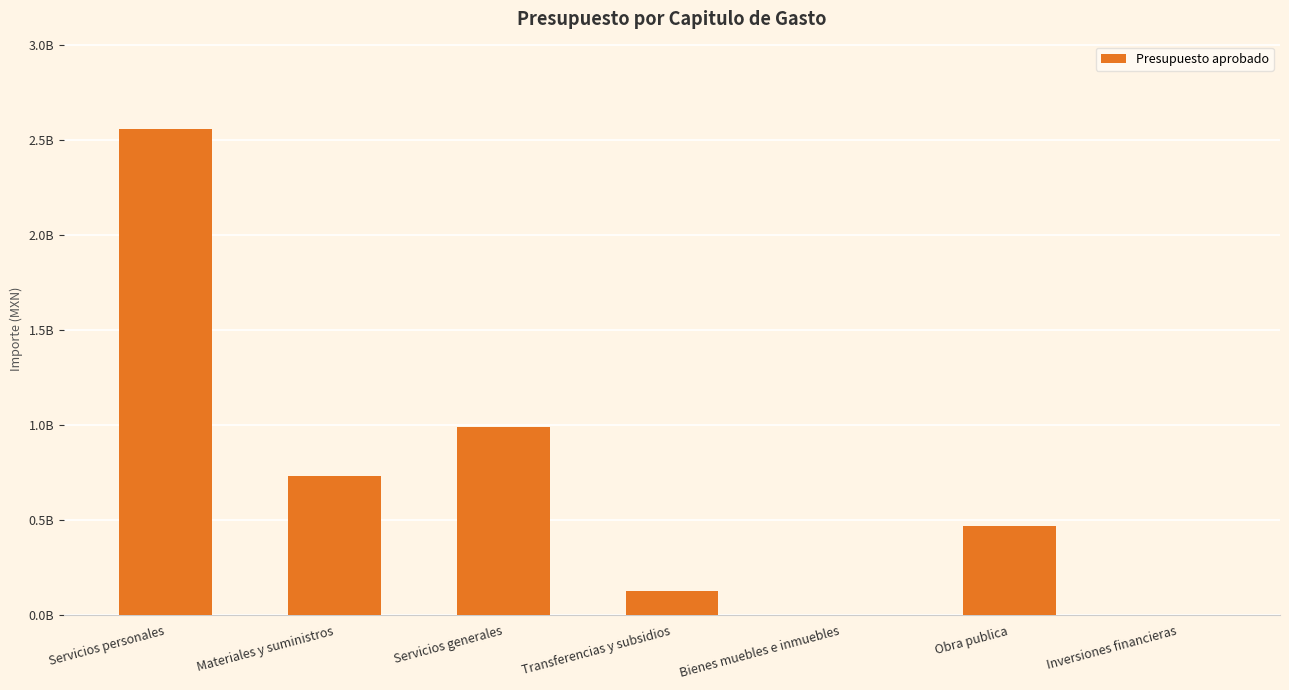

Rank the categories by value from lowest to highest.

Bienes muebles e inmuebles, Inversiones financieras, Transferencias y subsidios, Obra publica, Materiales y suministros, Servicios generales, Servicios personales